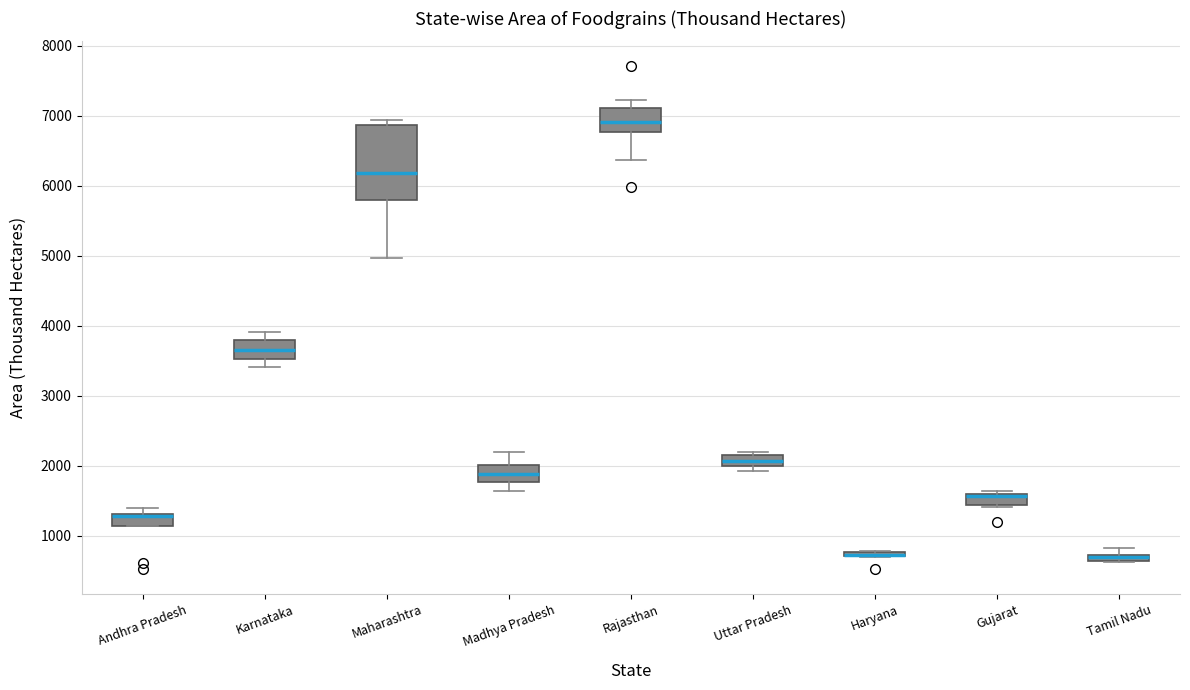

Which box is the tallest, from its lower edge to its upper edge?

Maharashtra